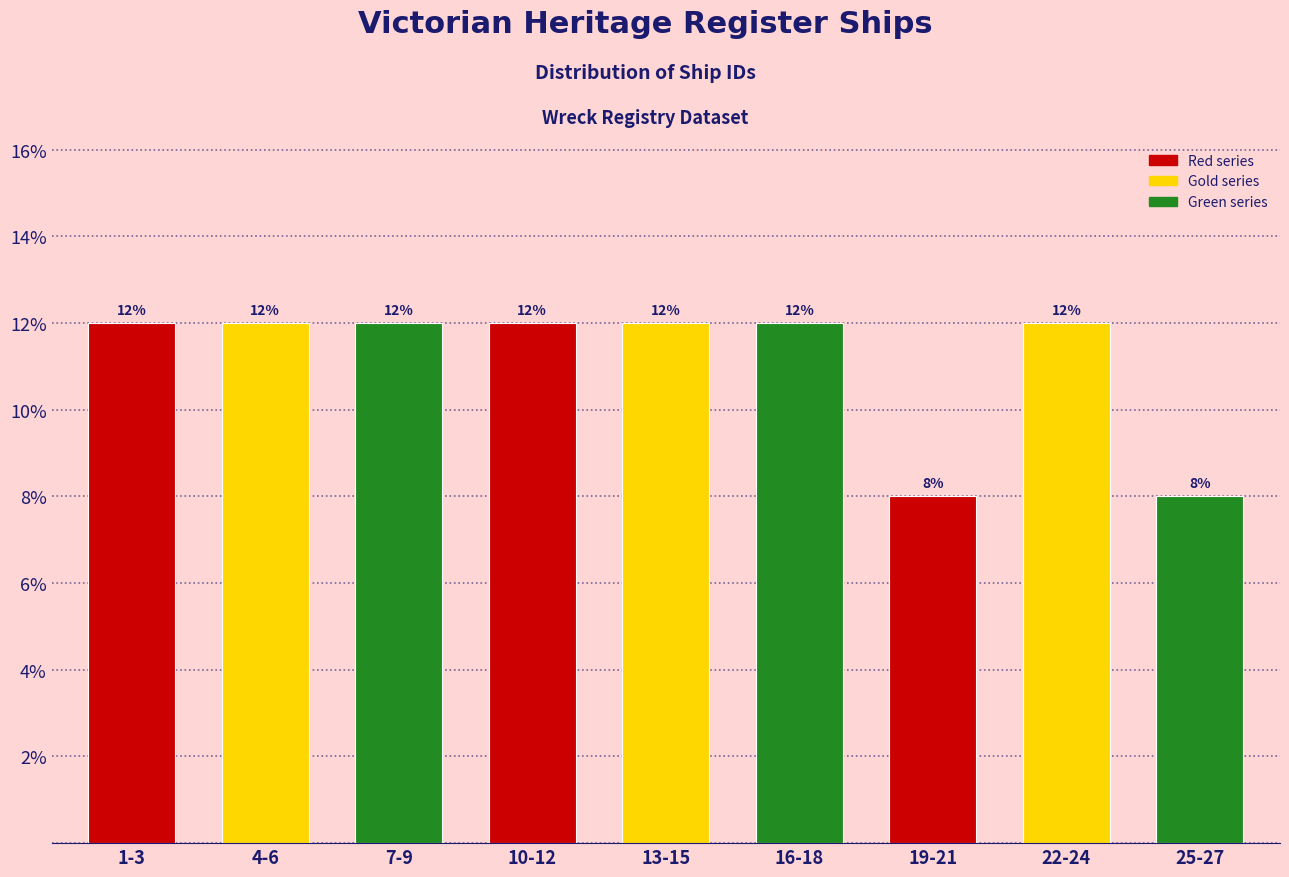

Reading left to right, list all the values displayed in this chart.

12	12	12	12	12	12	8	12	8